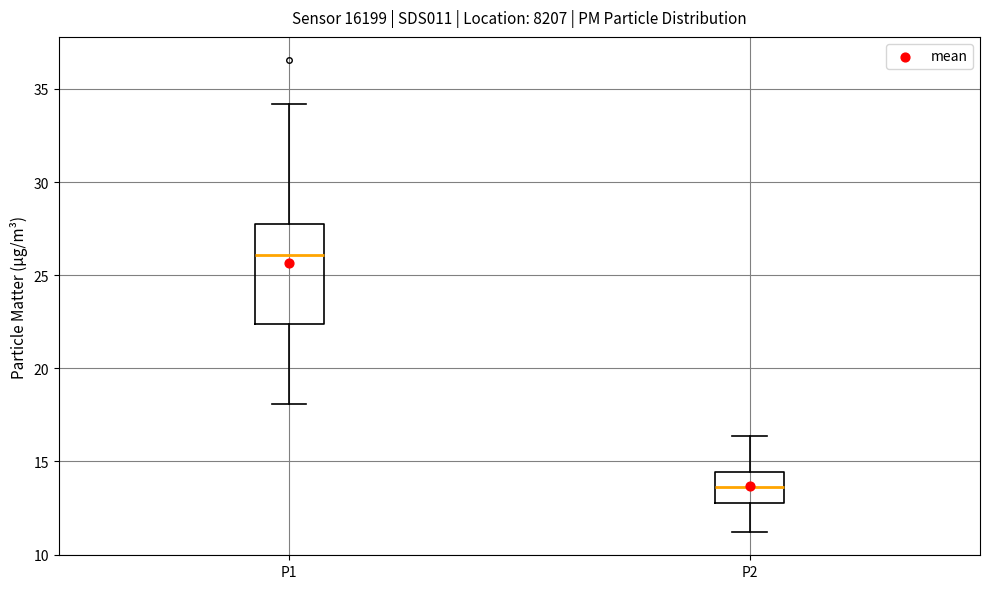

Reading left to right, transcribe this box plot: for each box, give where its median line is, the range the box spans, and where its two whiskers end, as read against the y-axis. The values are not printed on the chart, so give them approximately, as read against the axis.

P1: median 26.0, box 22.5 to 27.5, whiskers 18.0 to 34.0
P2: median 13.5, box 13.0 to 14.5, whiskers 11.0 to 16.5